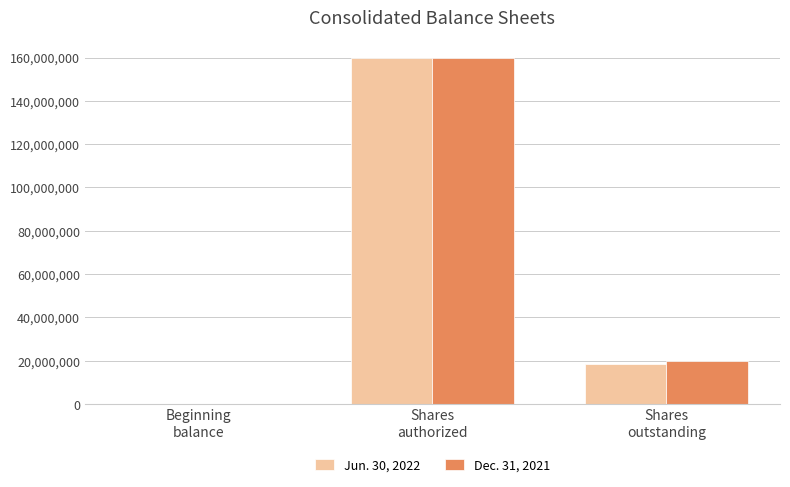

At which label does Dec. 31, 2021 first exceed 20085336?

Shares
authorized